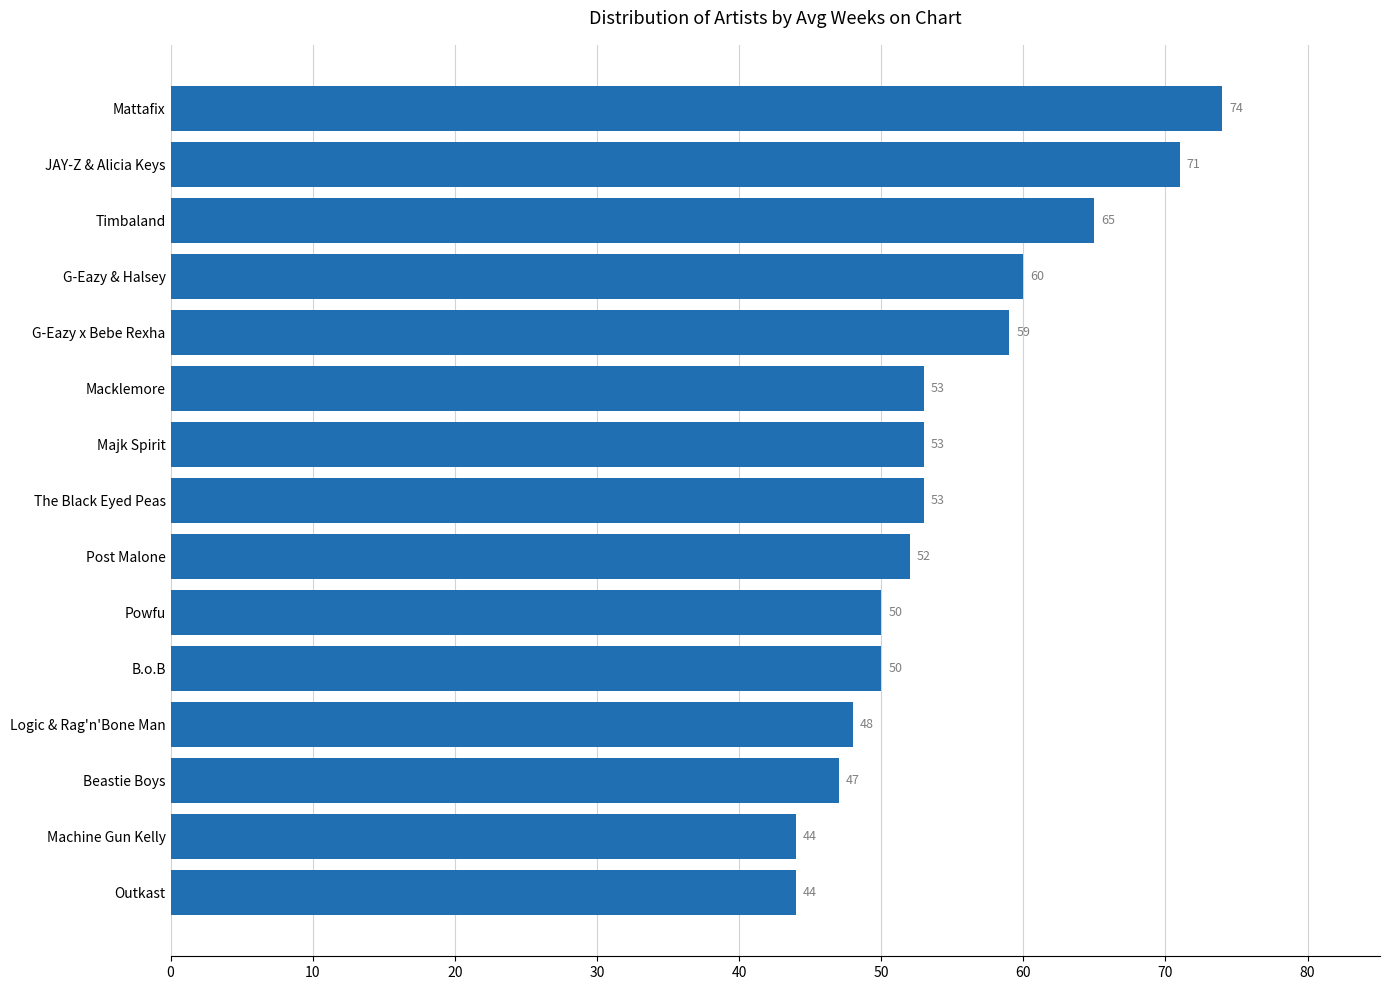

At which category does the chart reach its peak across all series?

Mattafix